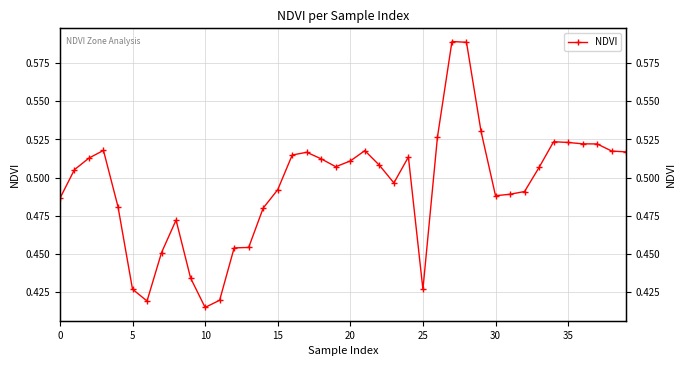

Reading left to right, what are all the values shown in this chart?

0.5	0.5	0.5	0.5	0.5	0.4	0.4	0.5	0.5	0.4	0.4	0.4	0.5	0.5	0.5	0.5	0.5	0.5	0.5	0.5	0.5	0.5	0.5	0.5	0.5	0.4	0.5	0.6	0.6	0.5	0.5	0.5	0.5	0.5	0.5	0.5	0.5	0.5	0.5	0.5